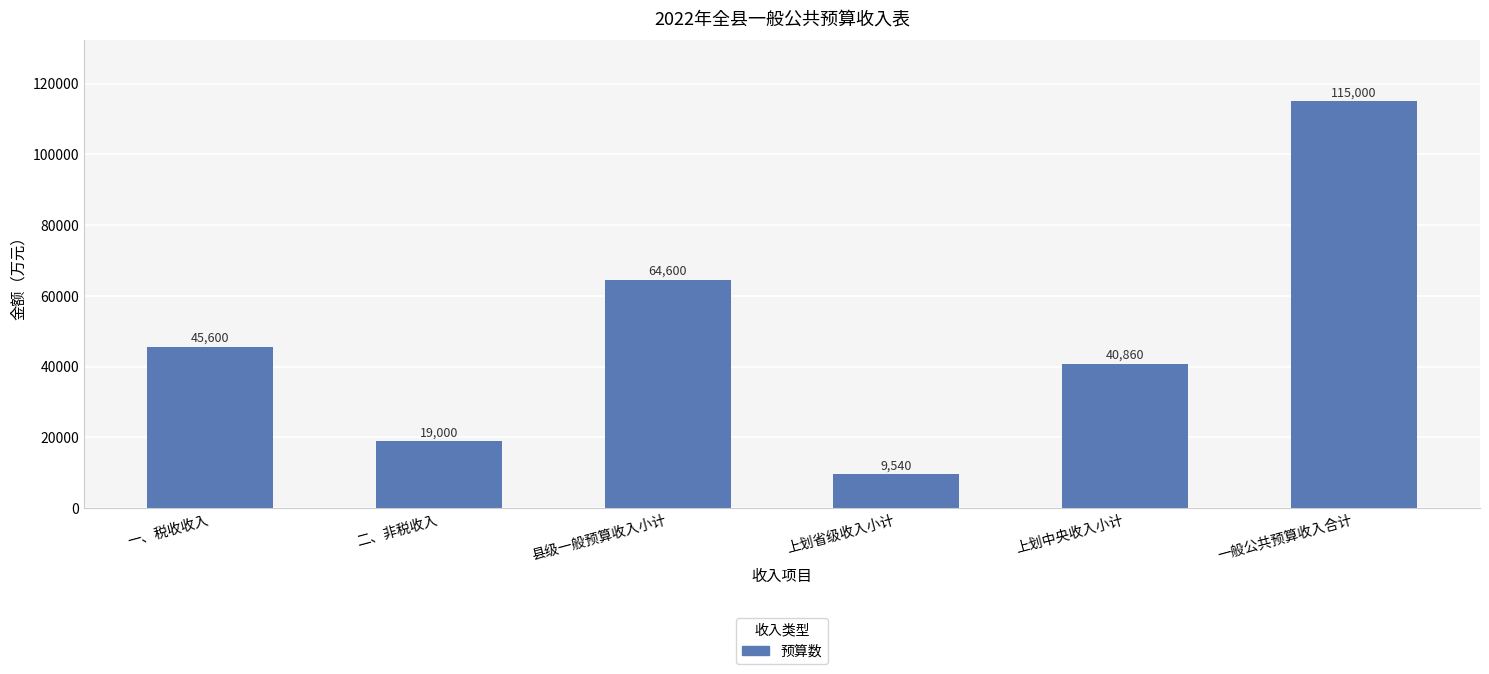

What is the difference between the values at 县级一般预算收入小计 and 二、非税收入?

45600